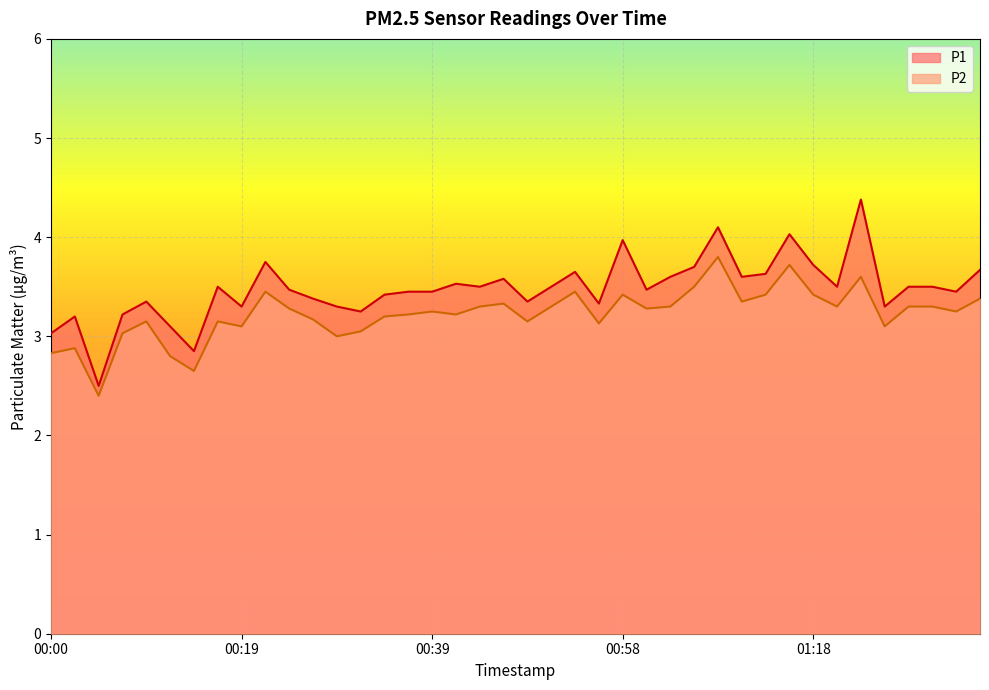

Is it true that P1 equals 3.5 at 01:32?

True